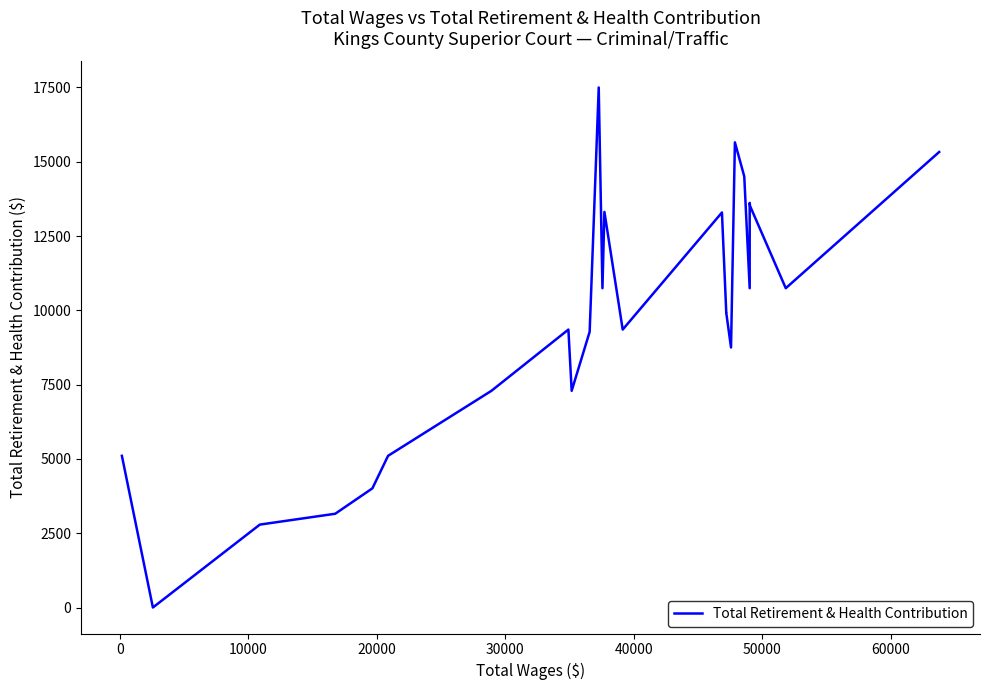

What is the greatest value displayed?

17500